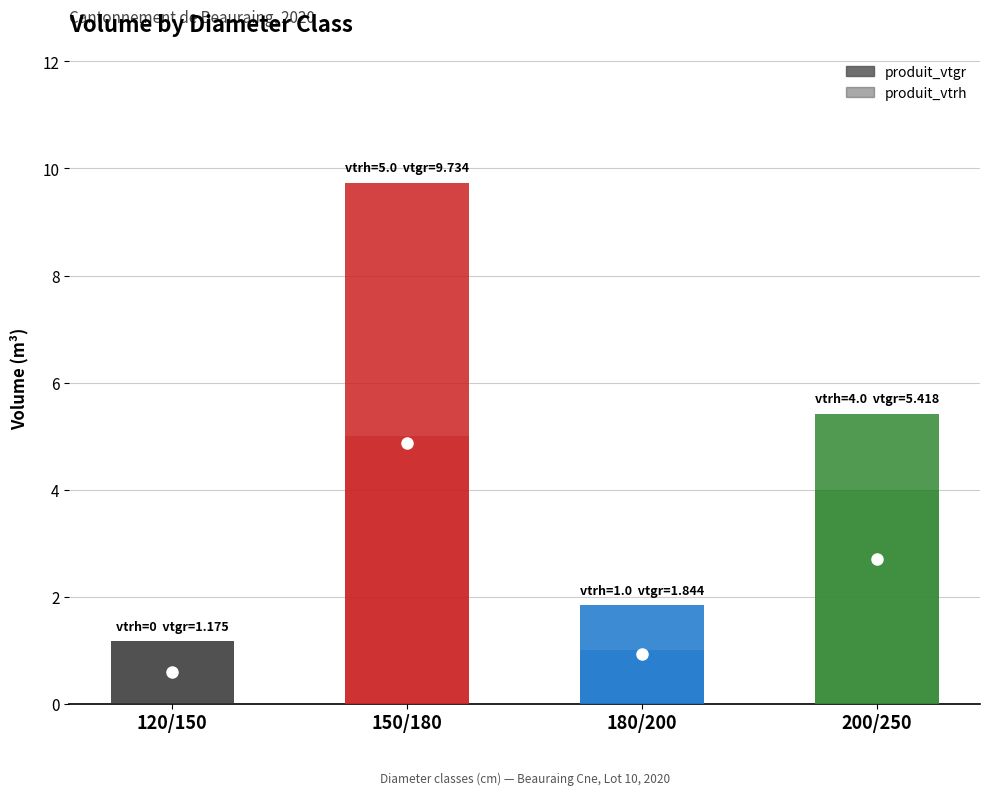

What are all the series names shown in the legend?

produit_vtrh, produit_vtgr